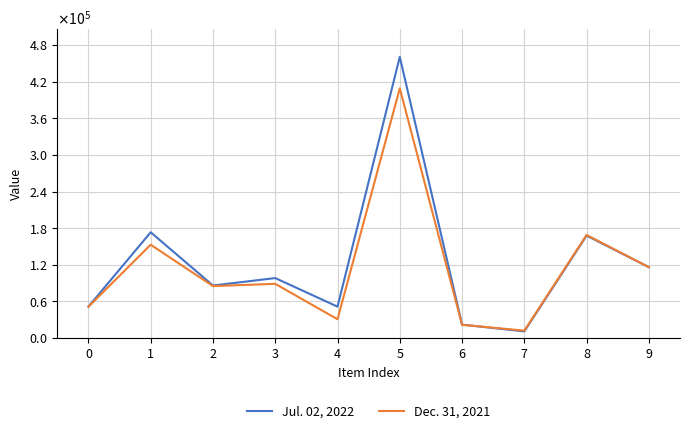

At which category is the sum across all series the highest?

5